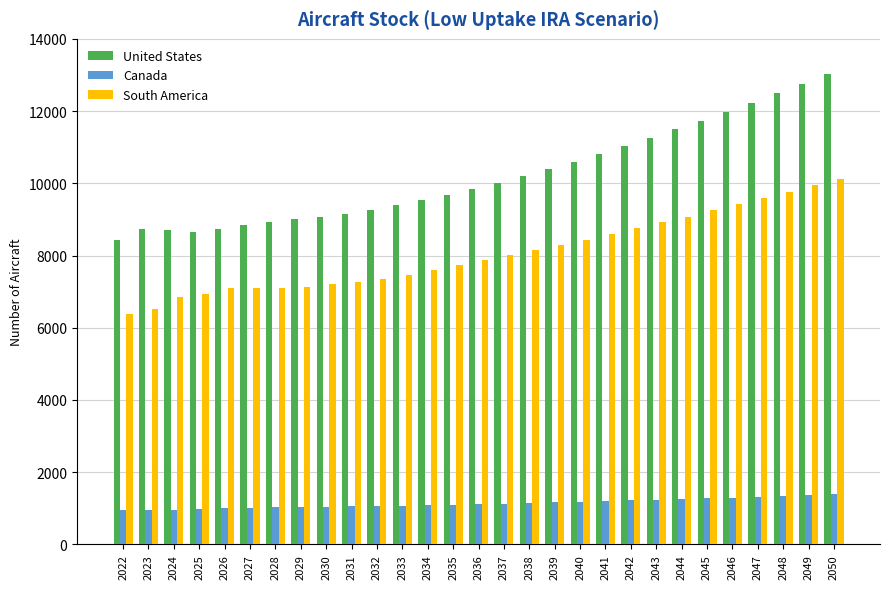

At 2037, list the series in order from largest to smallest.

United States, South America, Canada